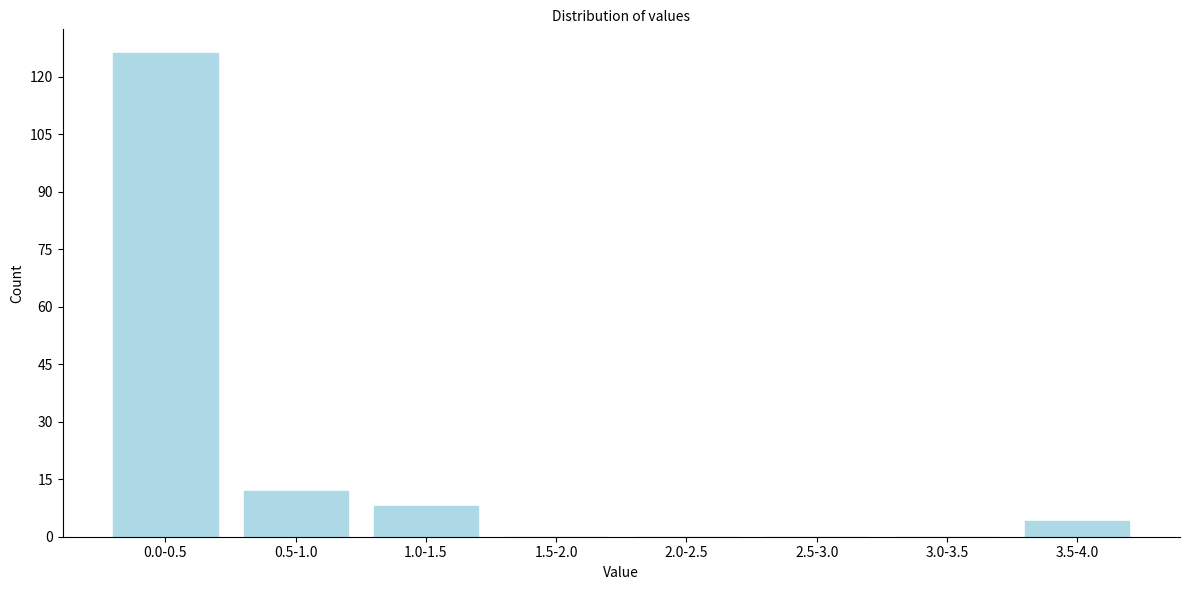

Reading left to right, extract all data points from this chart.

0.0-0.5=126	0.5-1.0=12	1.0-1.5=8	1.5-2.0=0	2.0-2.5=0	2.5-3.0=0	3.0-3.5=0	3.5-4.0=4